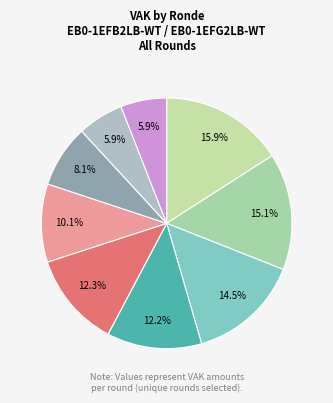

To the nearest percent, what is the difference between the largest and smallest slice percentages?

10%